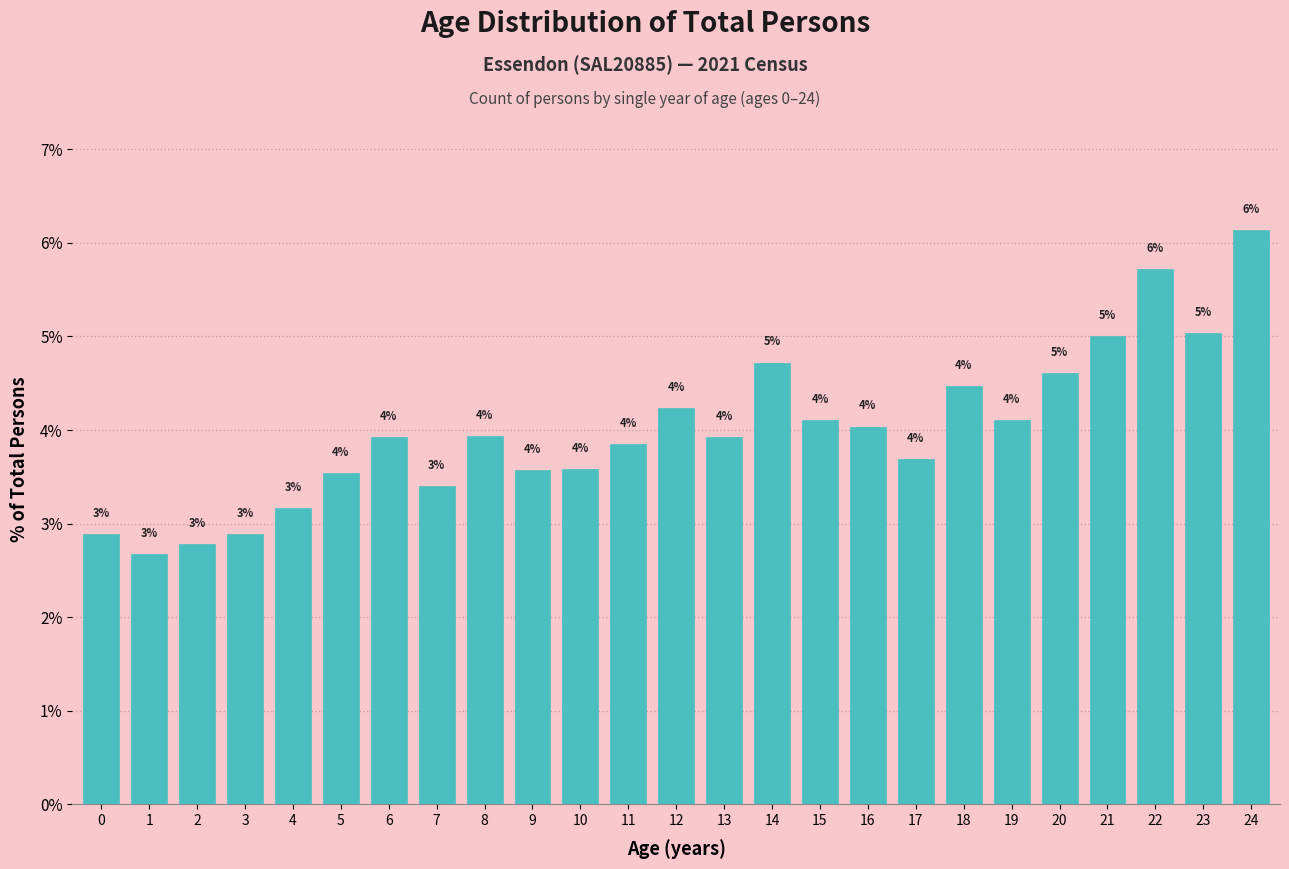

What is the value of the 17th bar from the left?

4.0